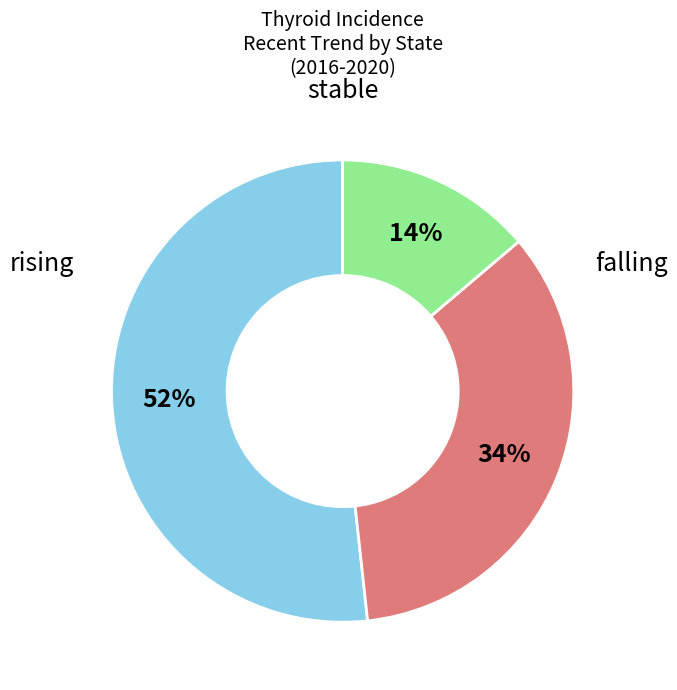

To the nearest percent, what is the average slice percentage?

33%